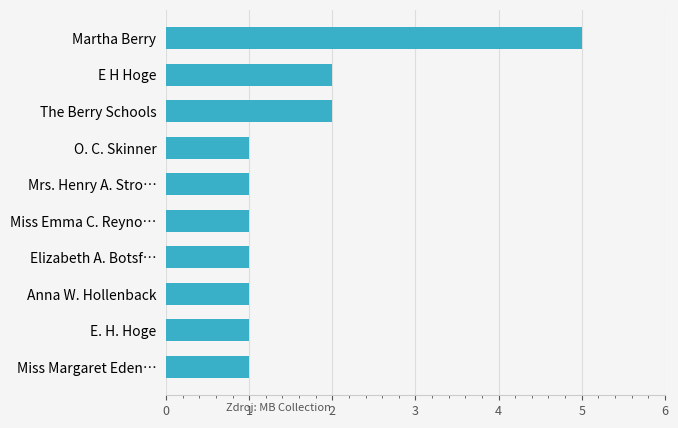

What is the sum of all values?

16